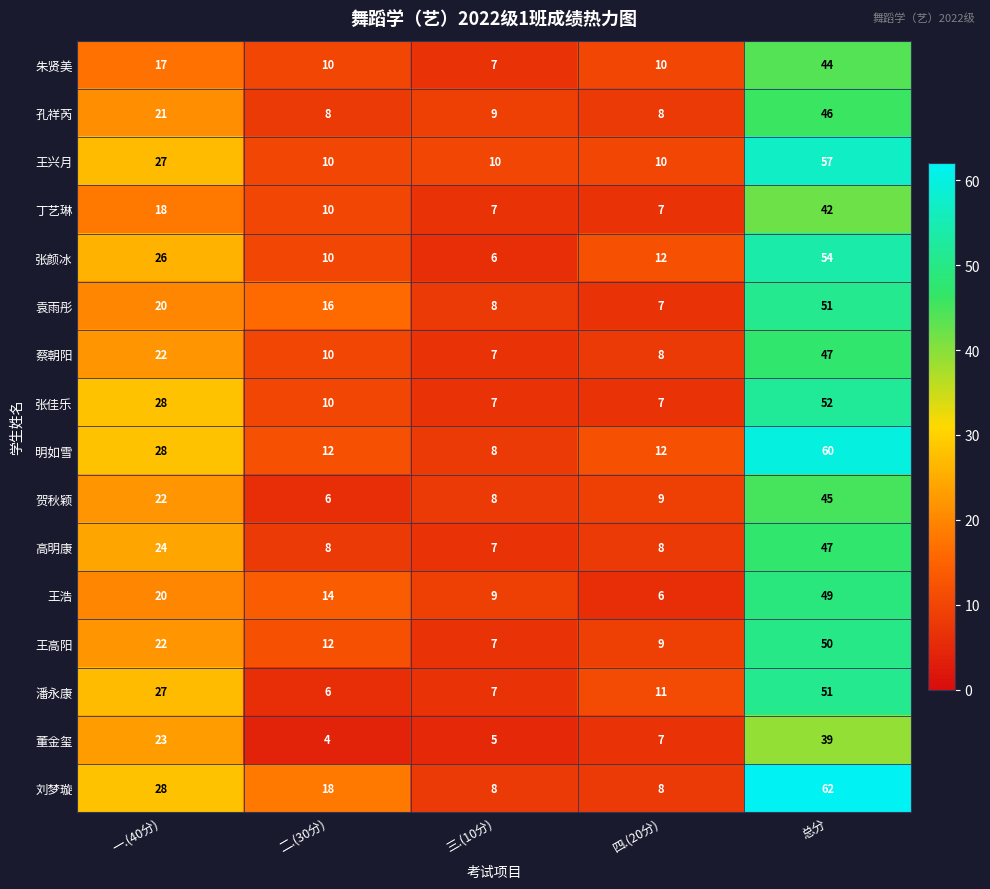

What is the maximum value shown in the chart?

62